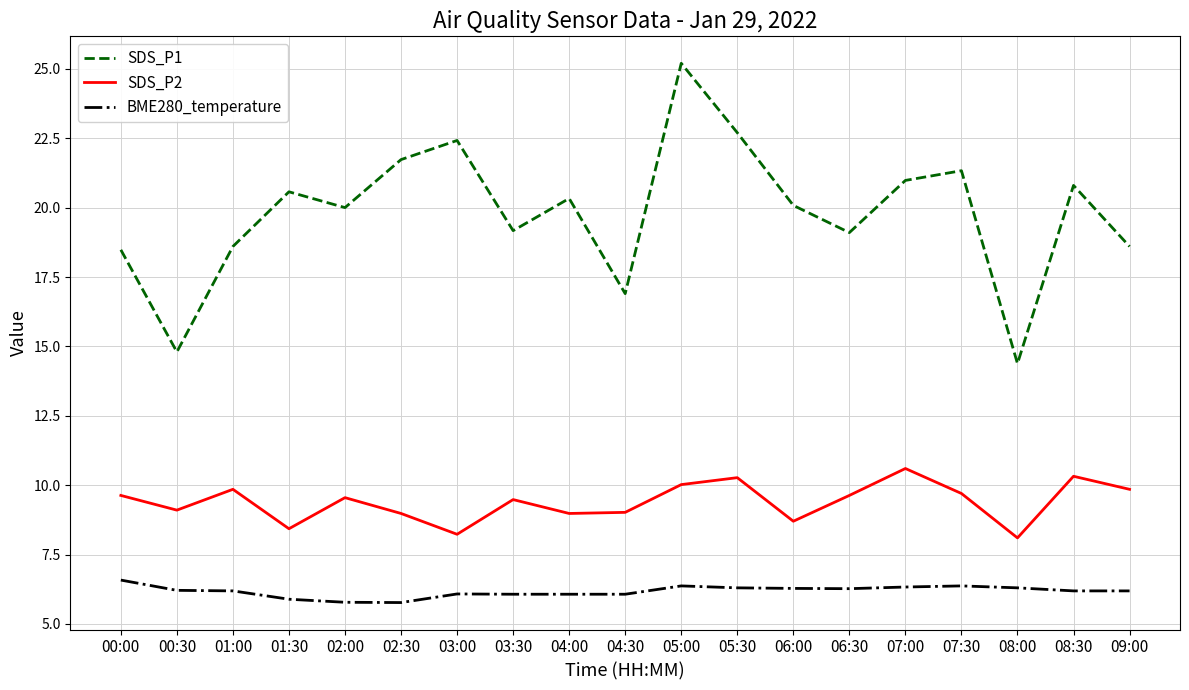

Is this an area chart (filled region under the line)?

No